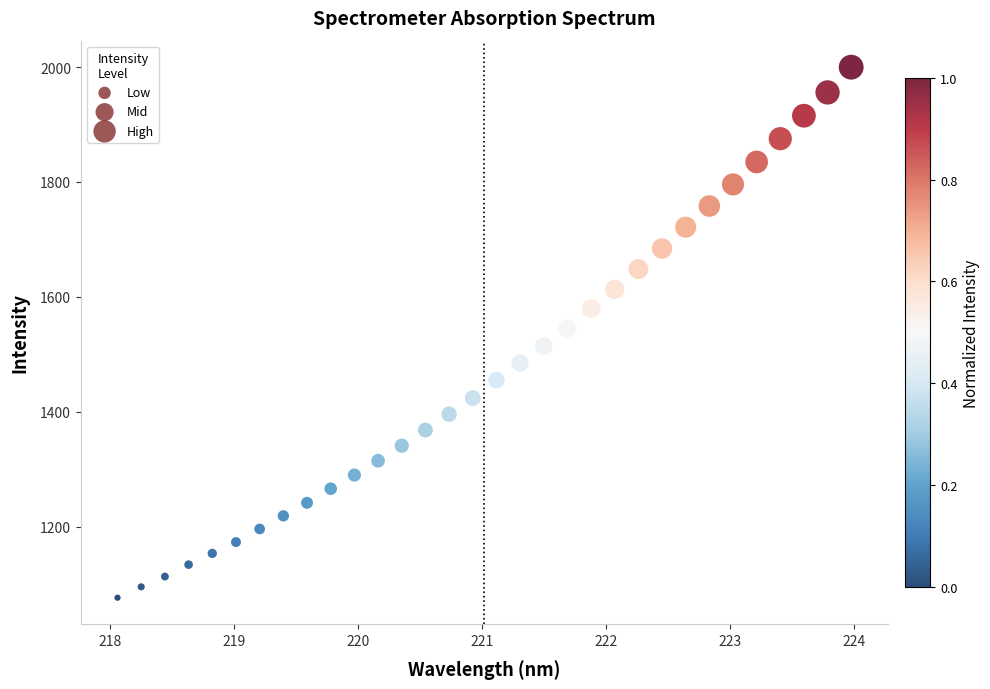

What is the range of X values (max minus min)?

5.9